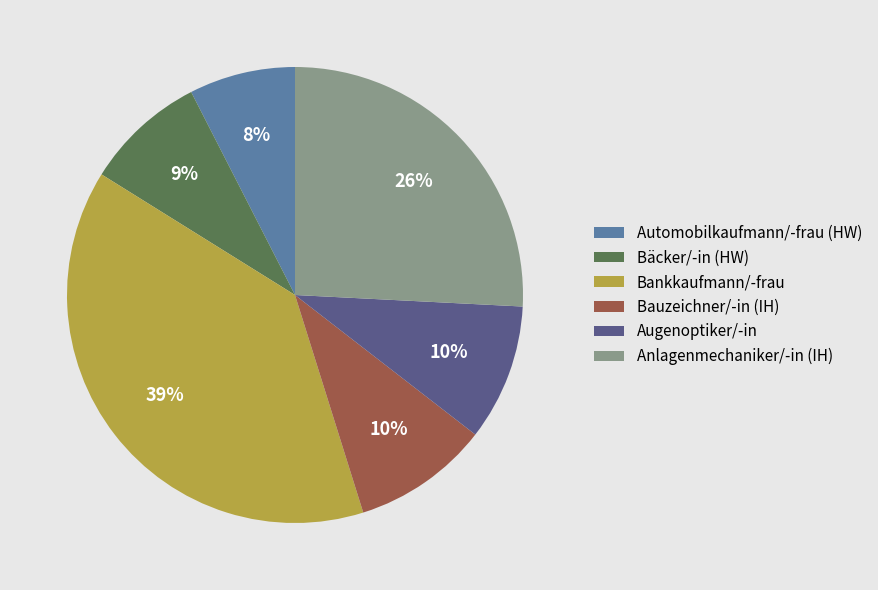

Is the sum of Anlagenmechaniker/-in (IH) and Bauzeichner/-in (IH) greater than half?

No